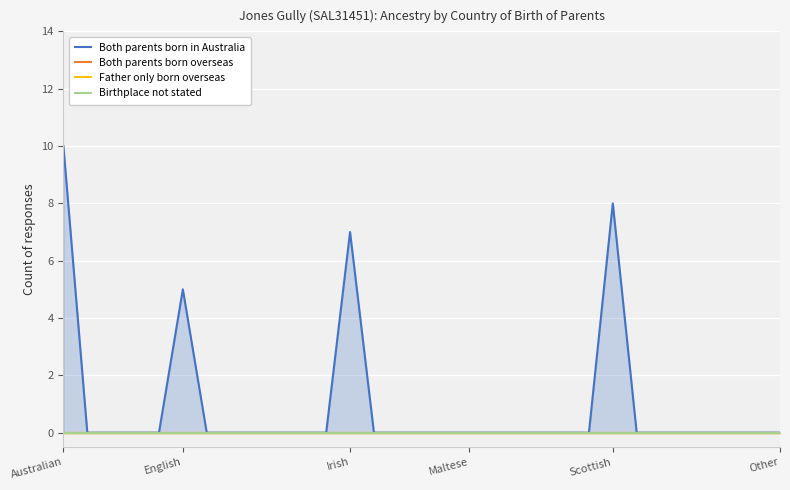

Which category has the highest value across all series?

Australian